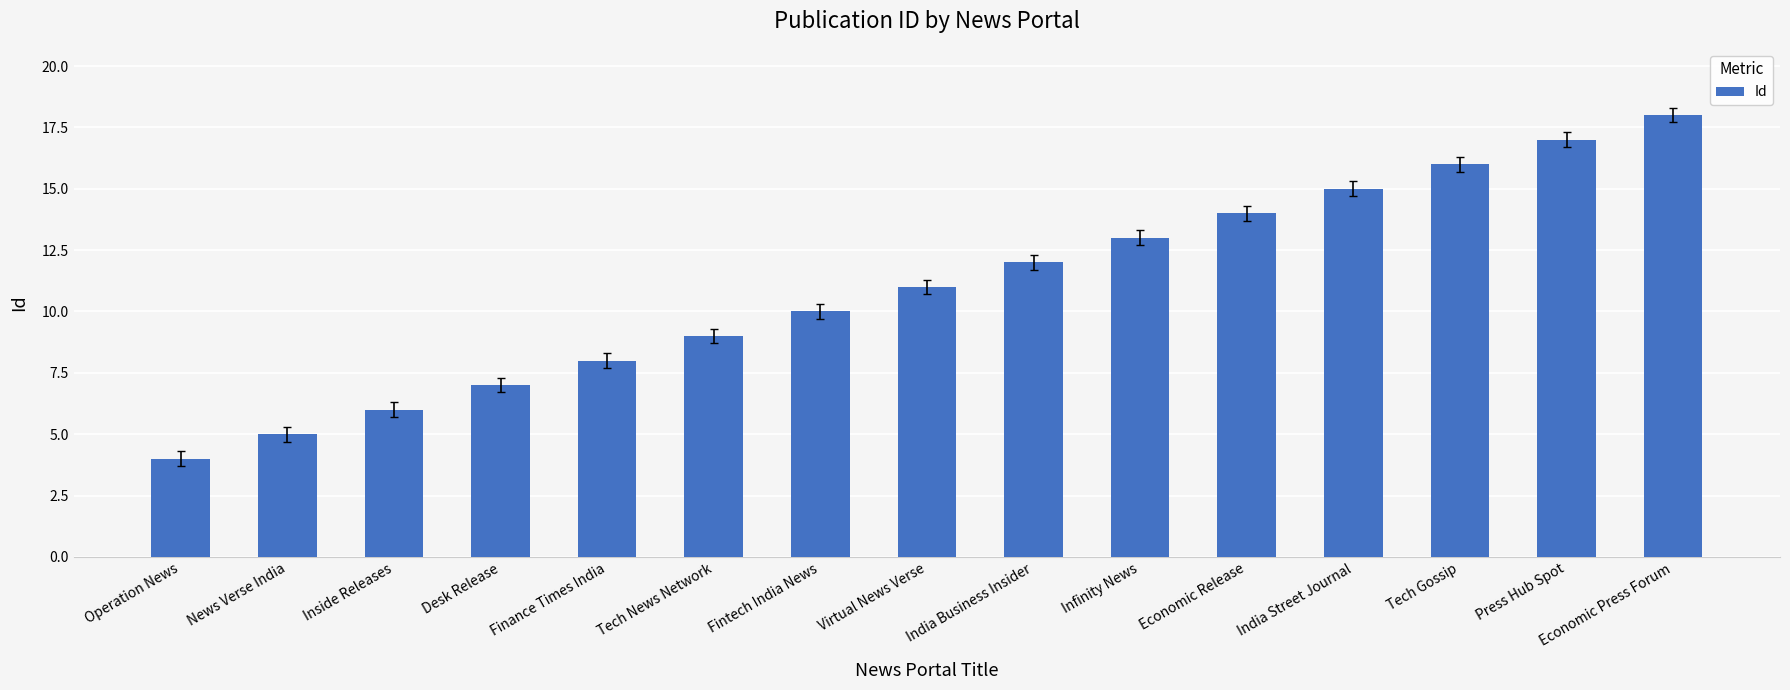

True or false: the data shows 2 at Tech News Network.

False